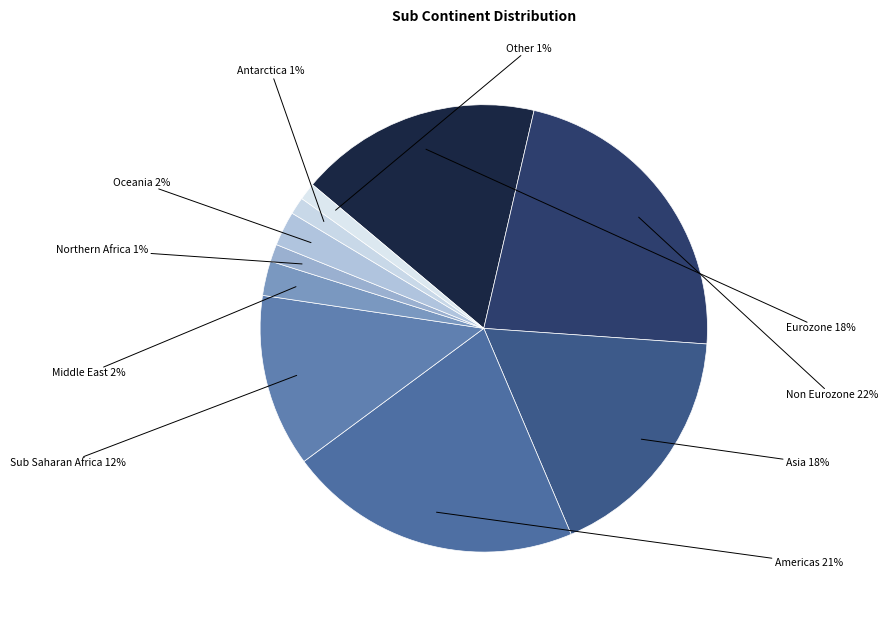

How many segments does this pie chart have?

10